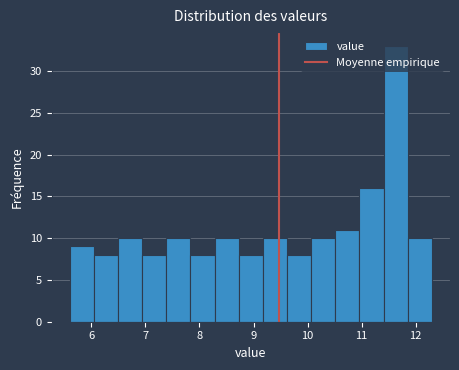

Reading left to right, transcribe this chart: for each bar, give the range it covers on the x-axis and its height. Neither the bar edges nor the heights are printed on the chart, so give them approximately, as read against the axes.

5.6 to 6.0: 9
6.0 to 6.5: 8
6.5 to 6.9: 10
6.9 to 7.4: 8
7.4 to 7.8: 10
7.8 to 8.3: 8
8.3 to 8.7: 10
8.7 to 9.2: 8
9.2 to 9.6: 10
9.6 to 10.1: 8
10.1 to 10.5: 10
10.5 to 11.0: 11
11.0 to 11.4: 16
11.4 to 11.9: 33
11.9 to 12.3: 10